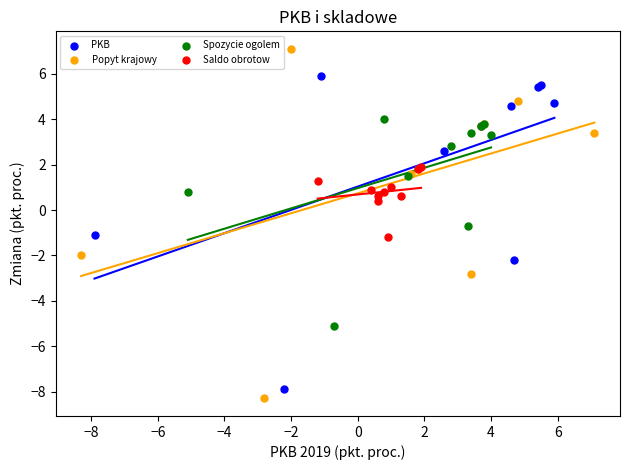

Which series has the largest Y range (max minus min)?

Popyt krajowy